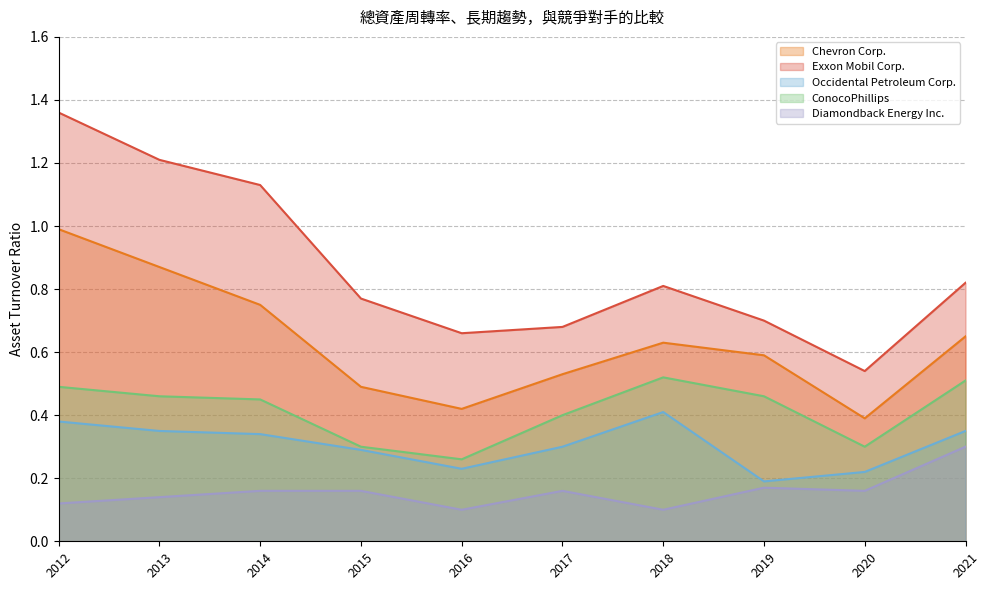

Between 2014 and 2021, which series saw the biggest shift?

Exxon Mobil Corp.